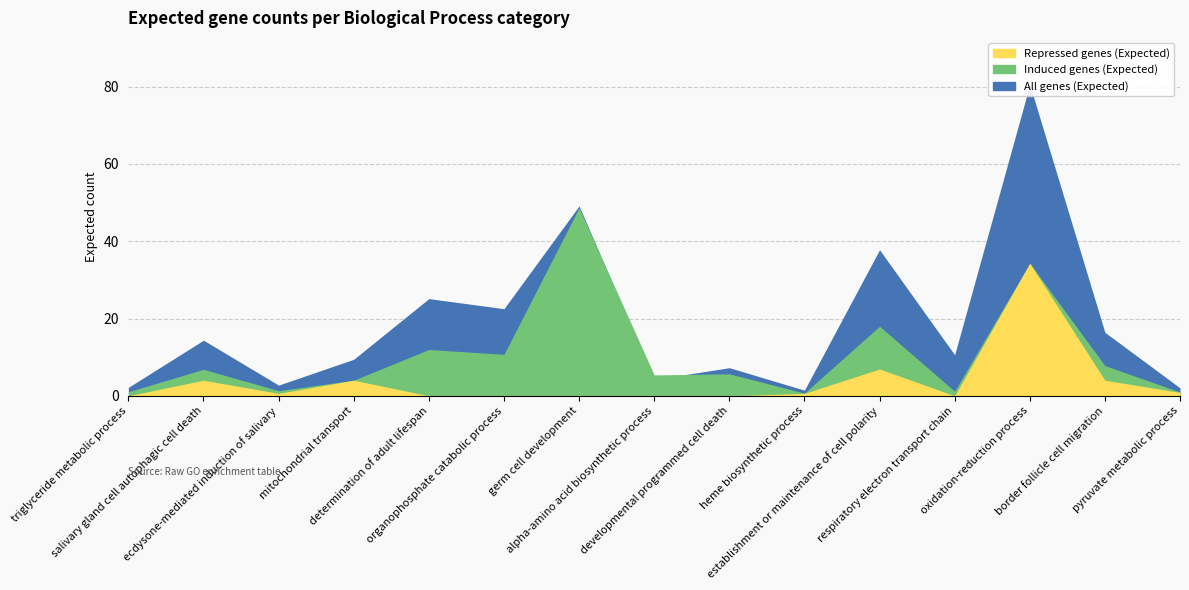

How many intersections are there between all_genes_Expected and induced_genes_Expected?

2